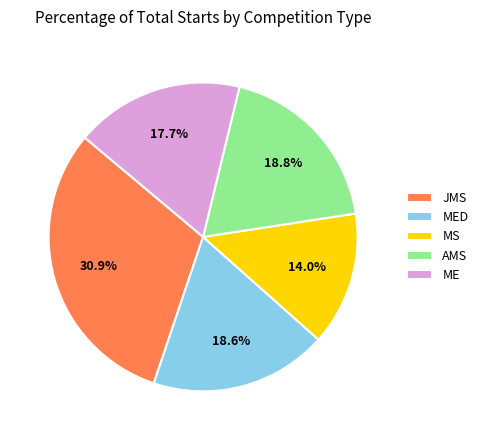

Does any single category account for the majority?

No